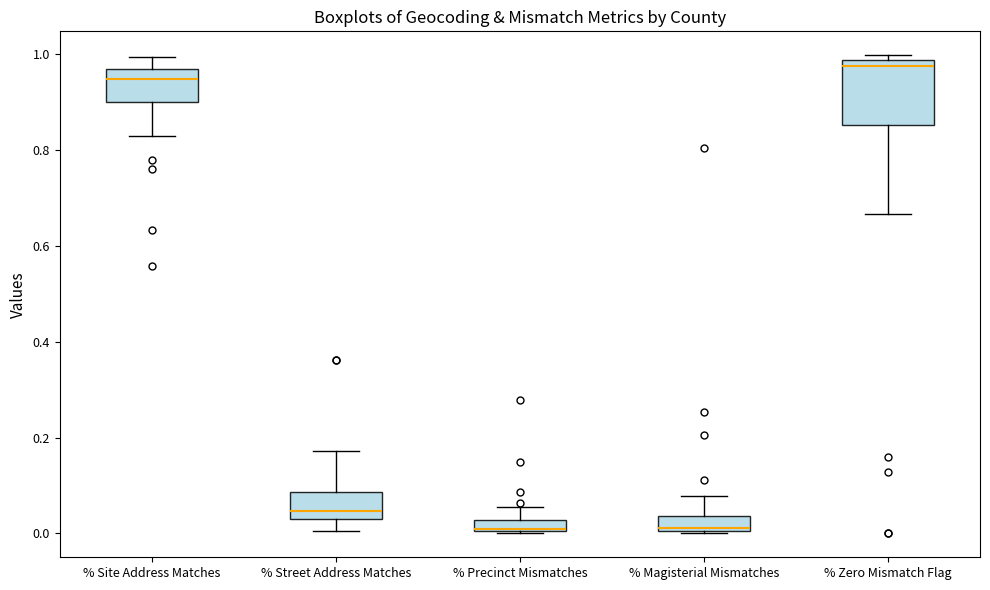

Which box is the tallest, from its lower edge to its upper edge?

% Zero Mismatch Flag